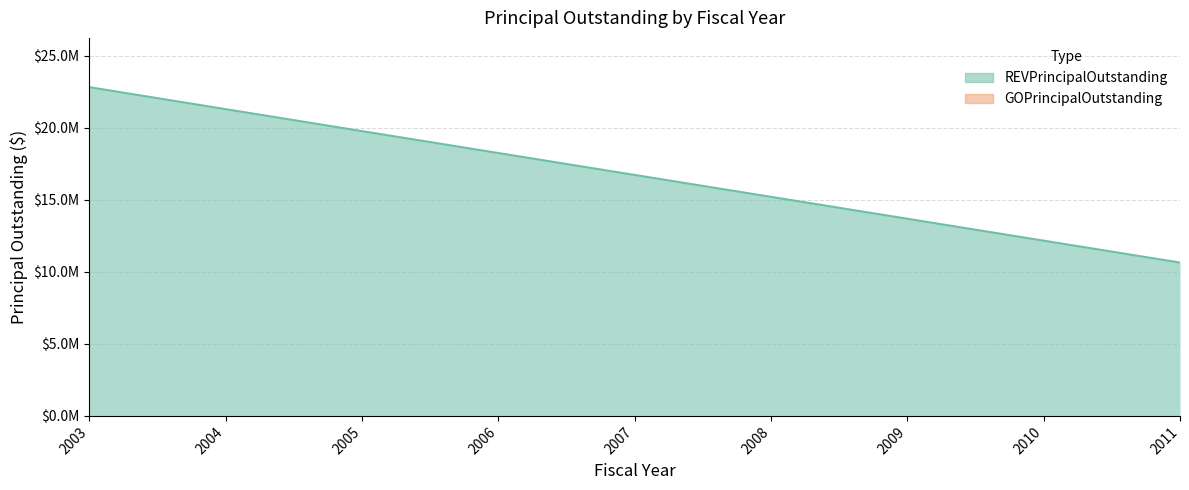

List the labels in order of value, smallest first.

2011, 2010, 2009, 2008, 2007, 2006, 2005, 2004, 2003